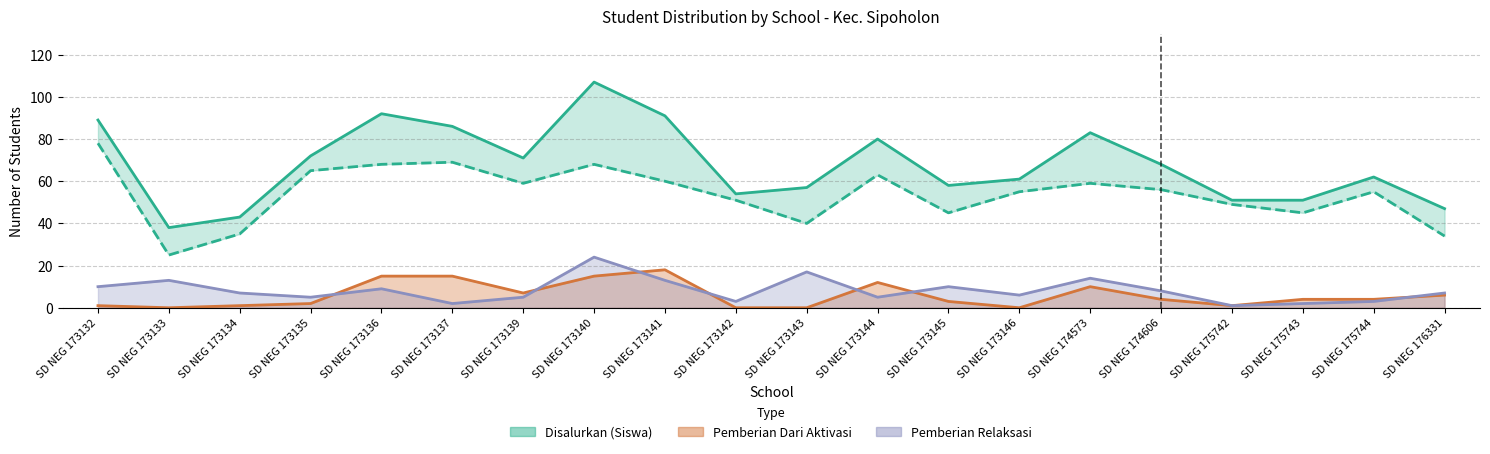

What is the sum of all Pemberian Relaksasi values?

164